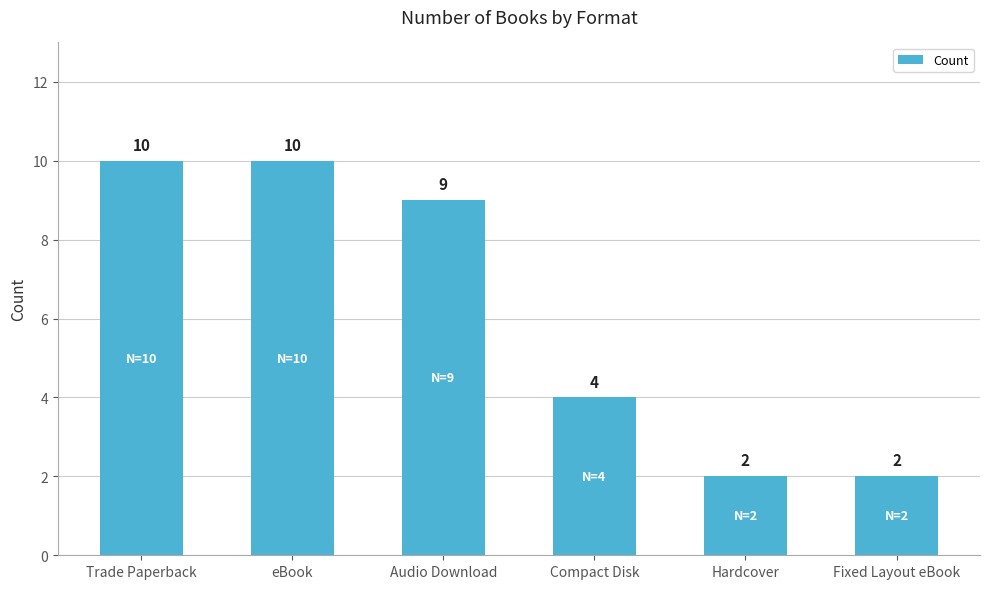

Reading left to right, transcribe all the data shown in this chart.

10	10	9	4	2	2